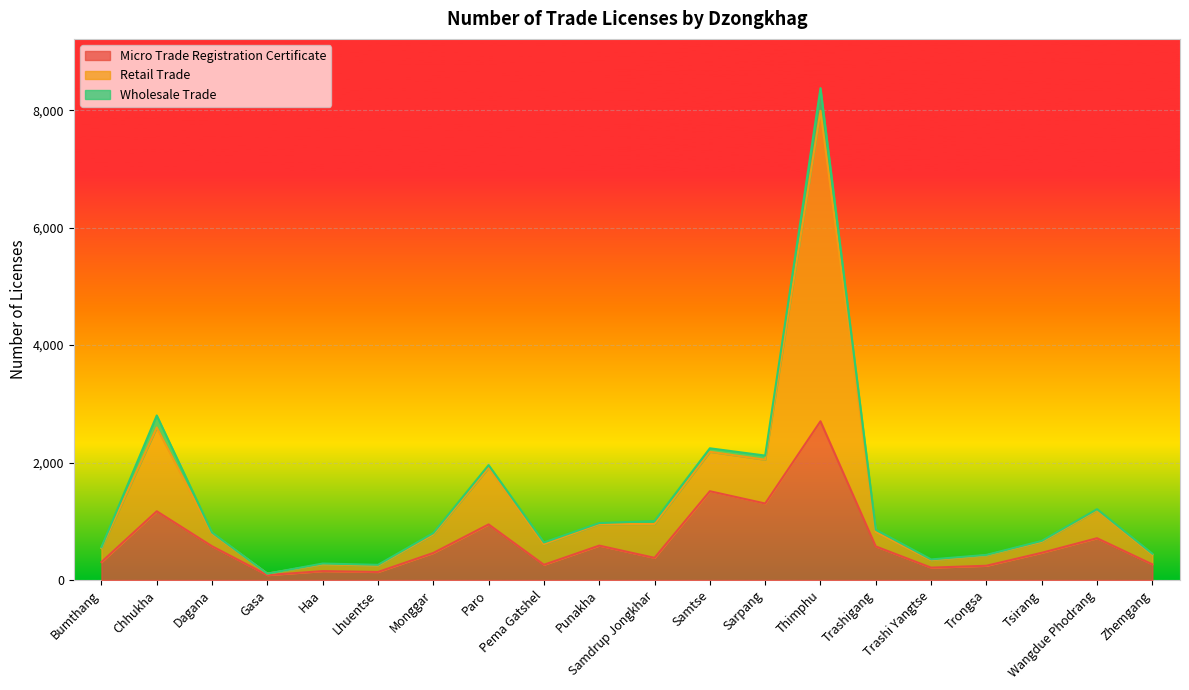

Which series has the largest total across all categories?

Retail Trade